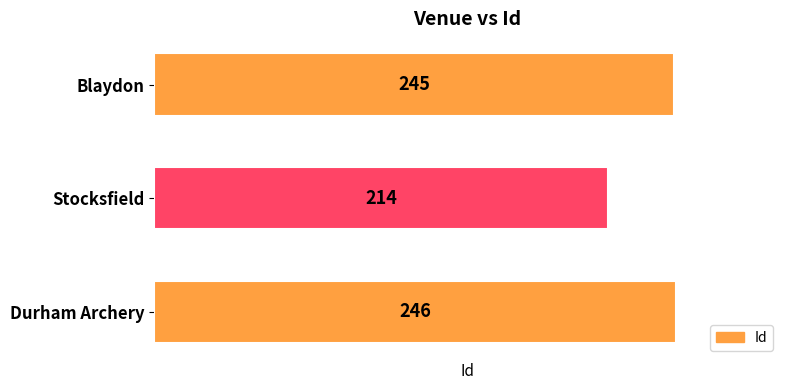

Which category has the highest value across all series?

Durham Archery